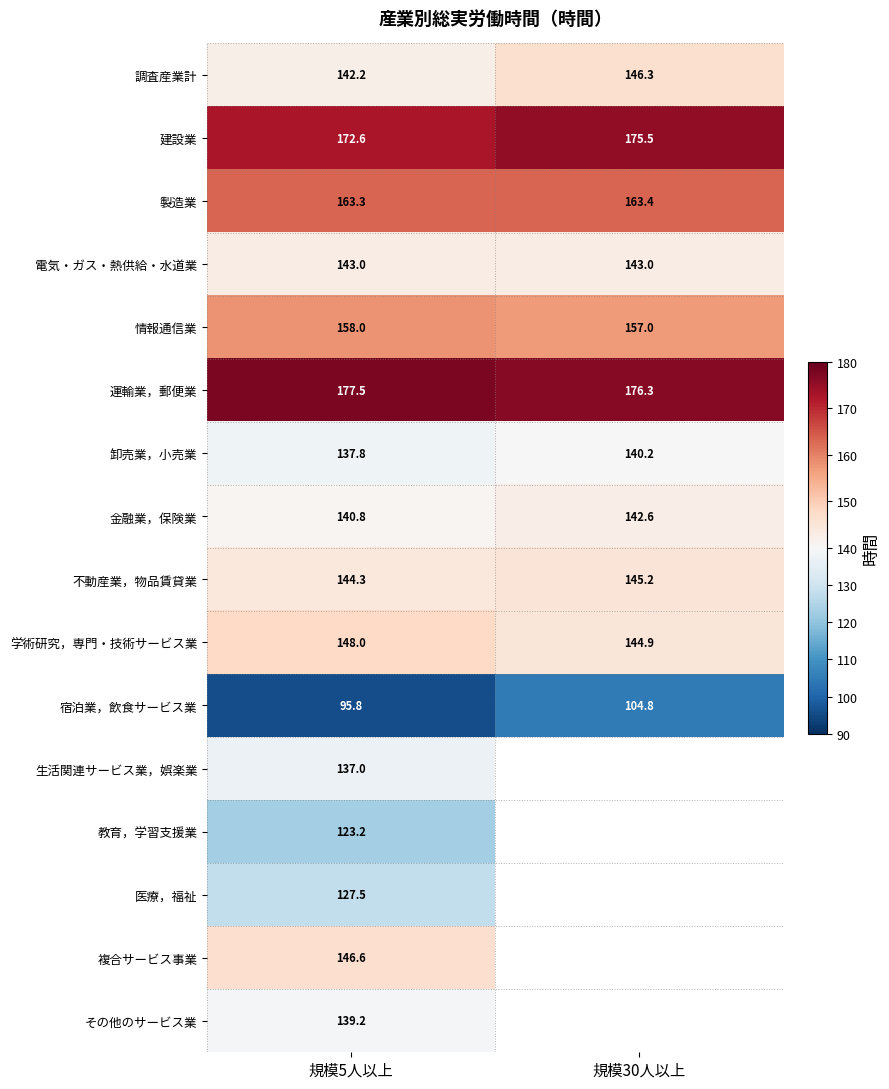

The value of 建設業 at 規模5人以上 is 172.6. True or false?

True